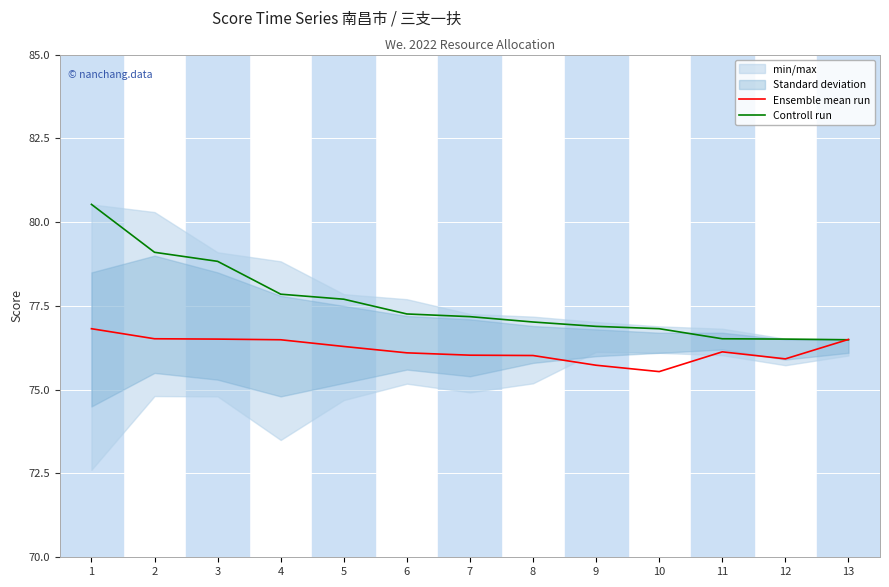

How many data points in Controll run are above 77?

8